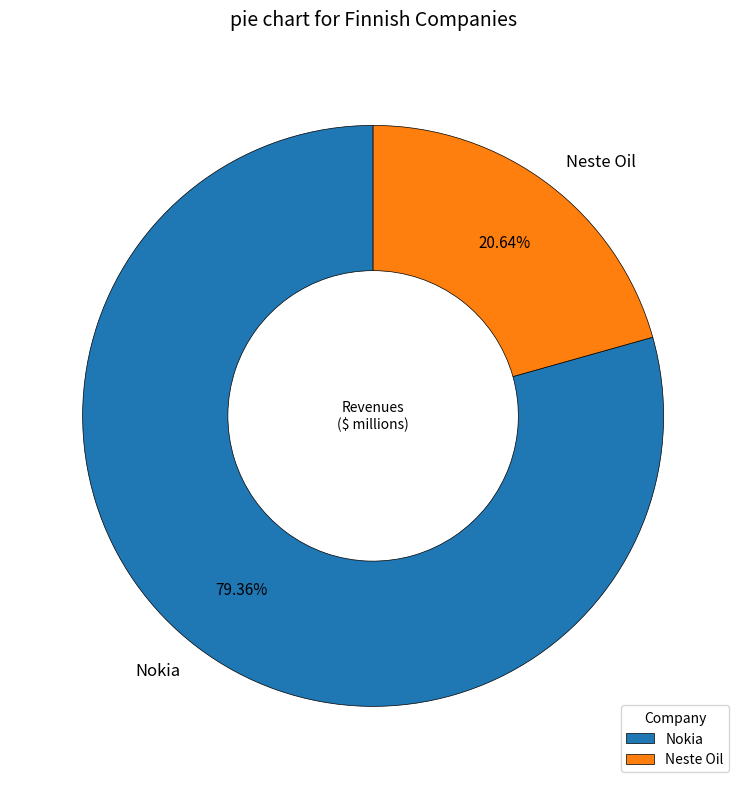

Approximately how many times larger is the value at Nokia compared to Neste Oil?

3.8